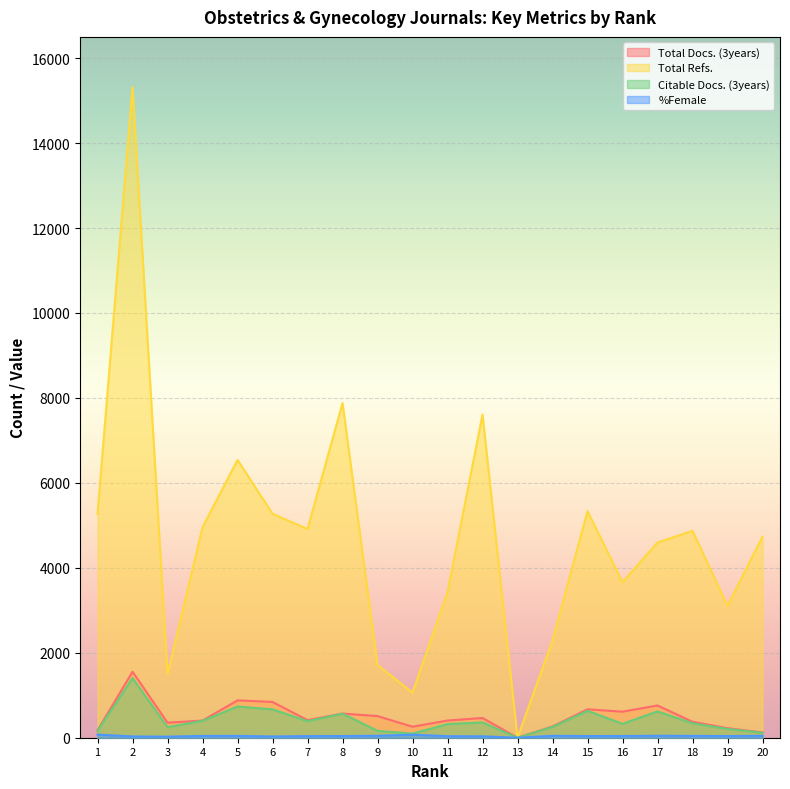

What are all the series names shown in the legend?

Total Docs. (3years), Total Refs., Citable Docs. (3years), %Female